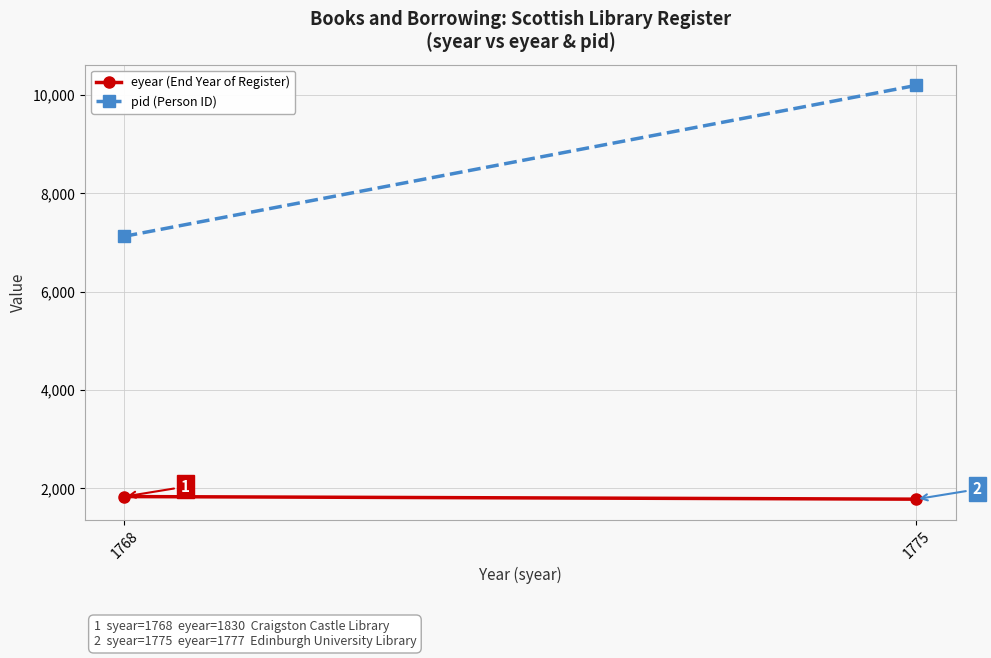

Reading left to right, list all the values displayed in this chart.

eyear (End Year of Register): 1830	1777
pid (Person ID): 7124	10193